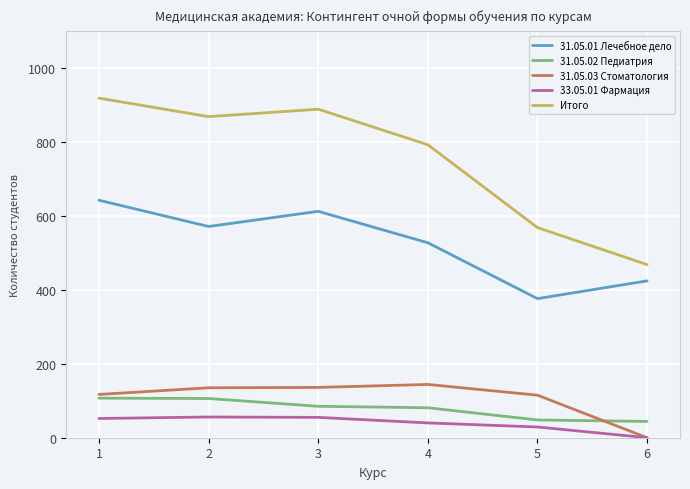

How many values in 33.05.01 Фармация are above zero?

5